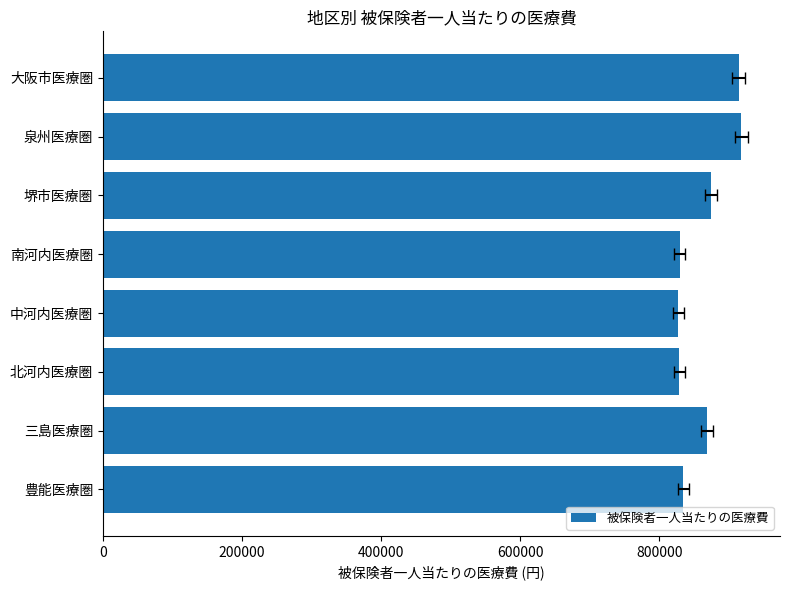

The value at 大阪市医療圏 is 914091.4. True or false?

True